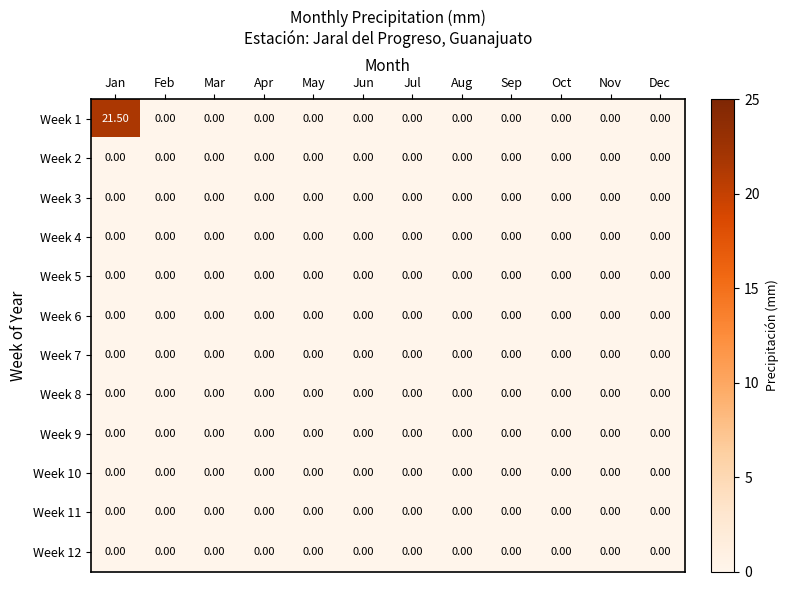

Count the number of categories in the chart.

12